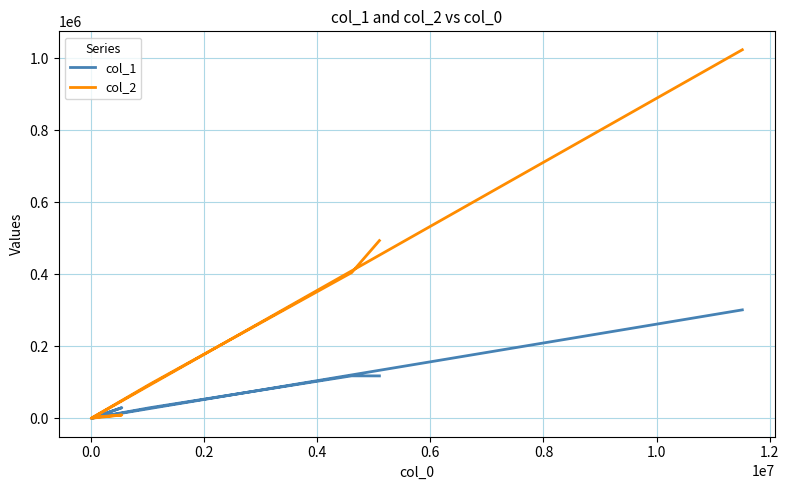

Where is the first local minimum for col_2?

0.6